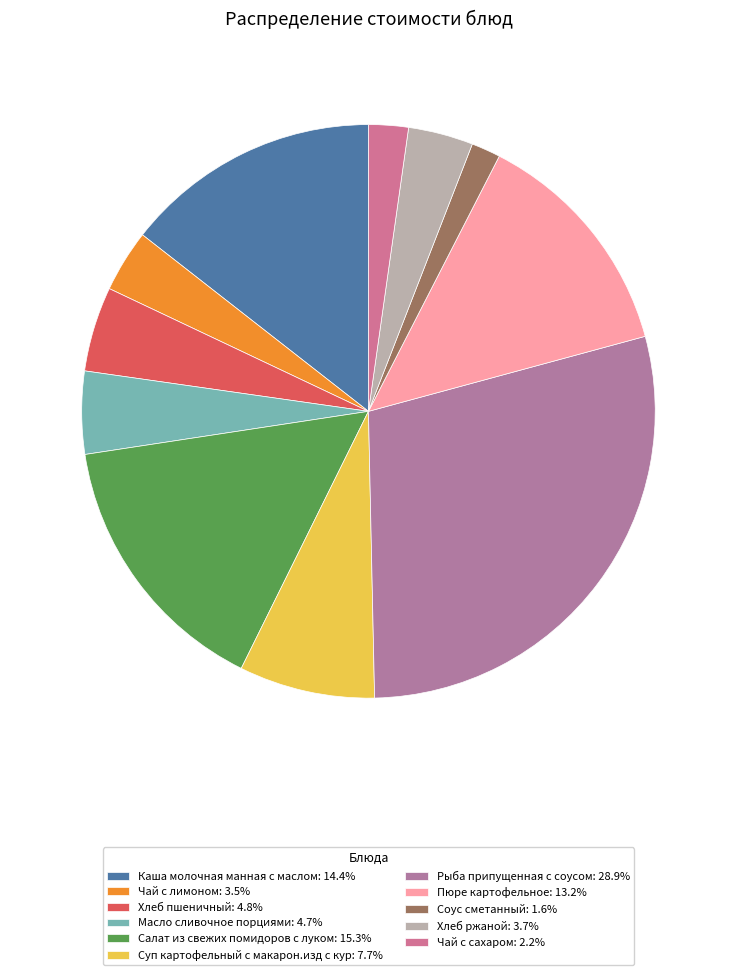

To the nearest percent, what percentage of the pie is Каша молочная манная с маслом?

14%